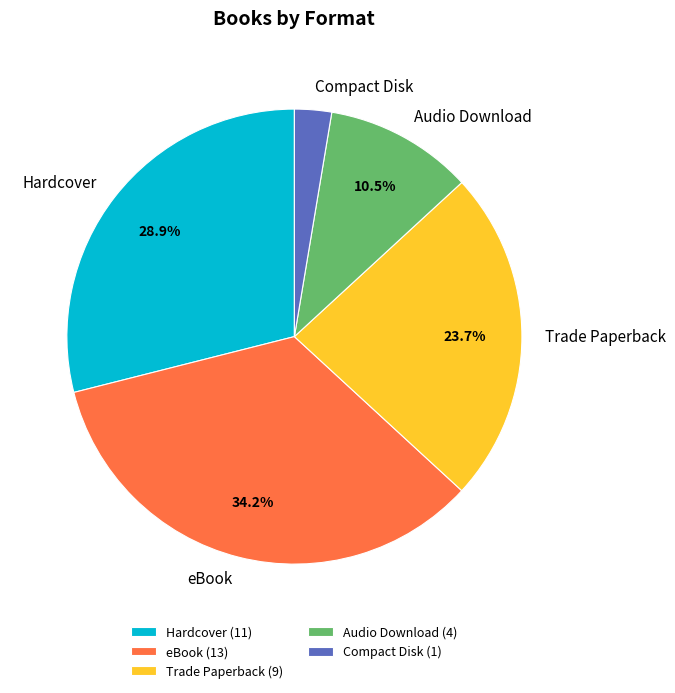

Do eBook and Hardcover together represent more than half of the pie?

Yes